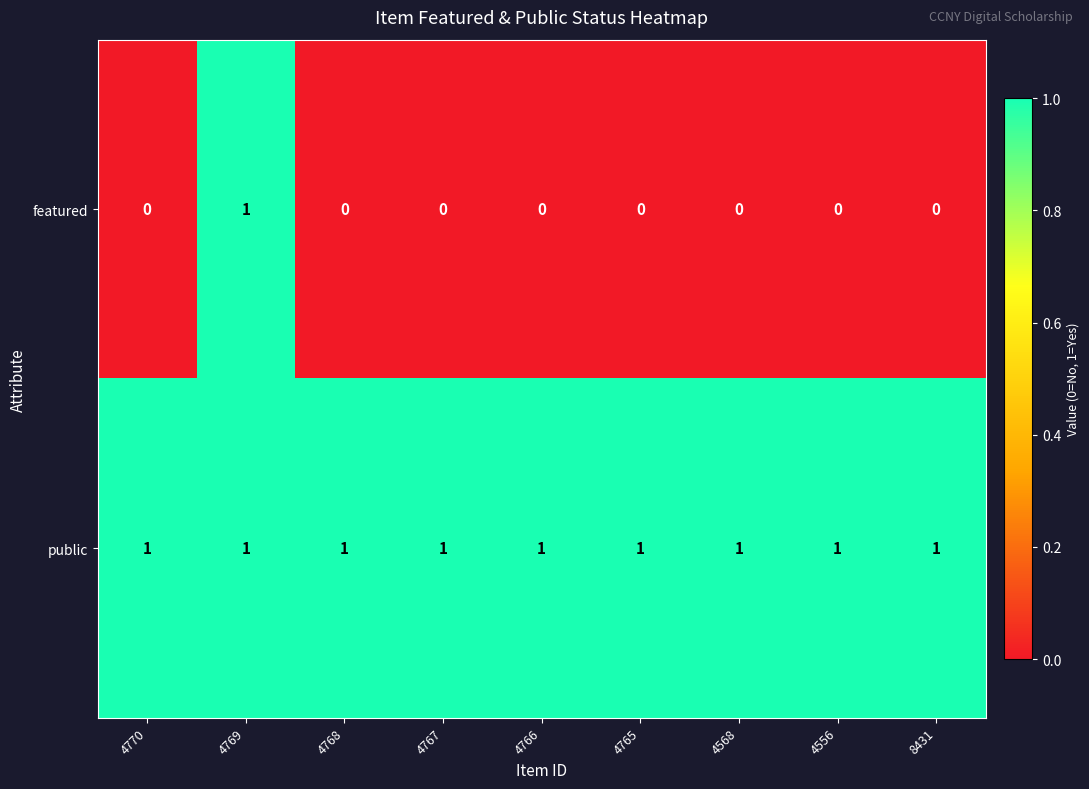

True or false: featured has a value of 1 at 4769.

True